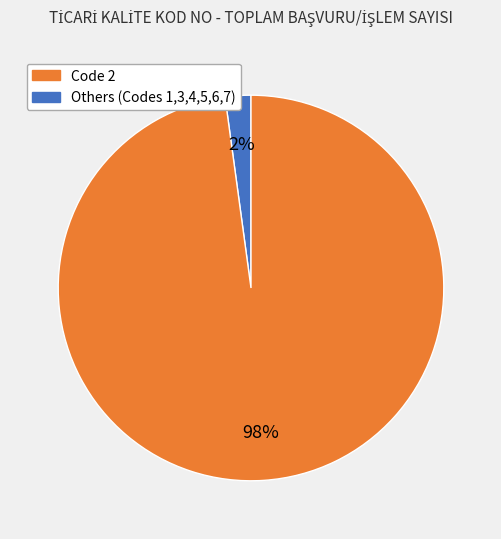

To the nearest percent, what is the average slice percentage?

50%